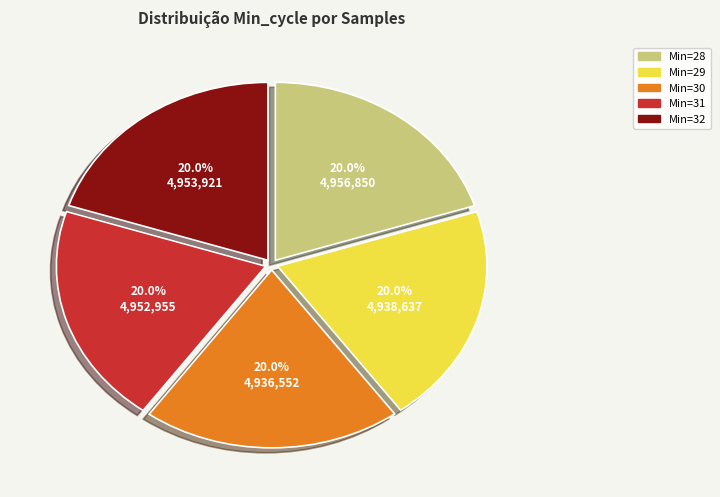

How many slices are in this pie chart?

5